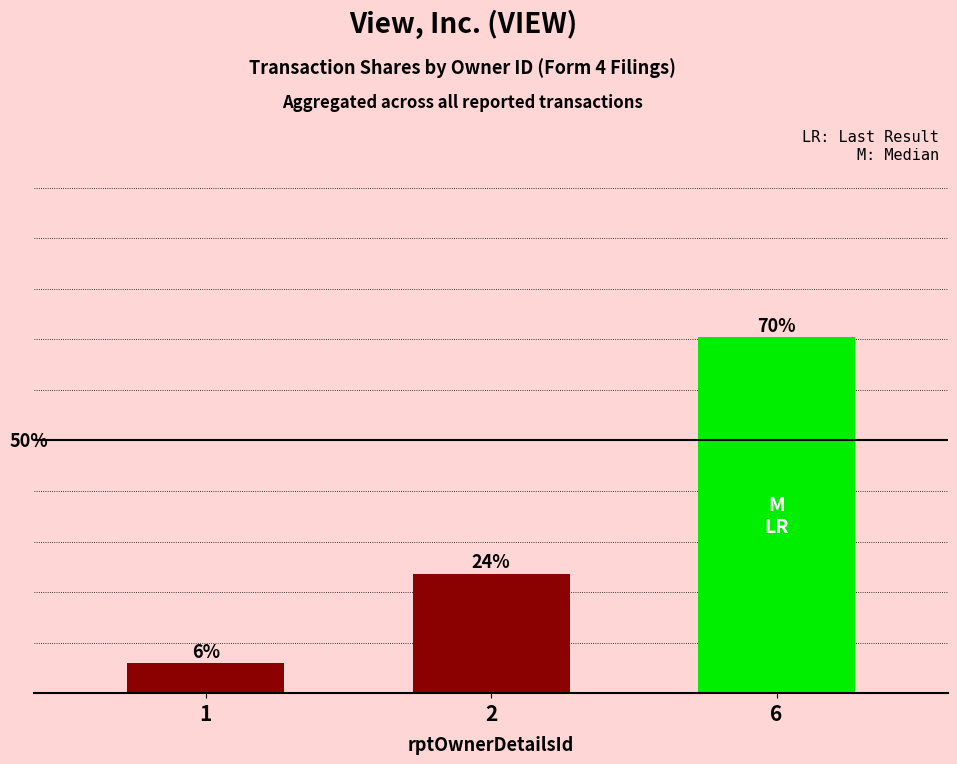

Are the bars horizontal?

No